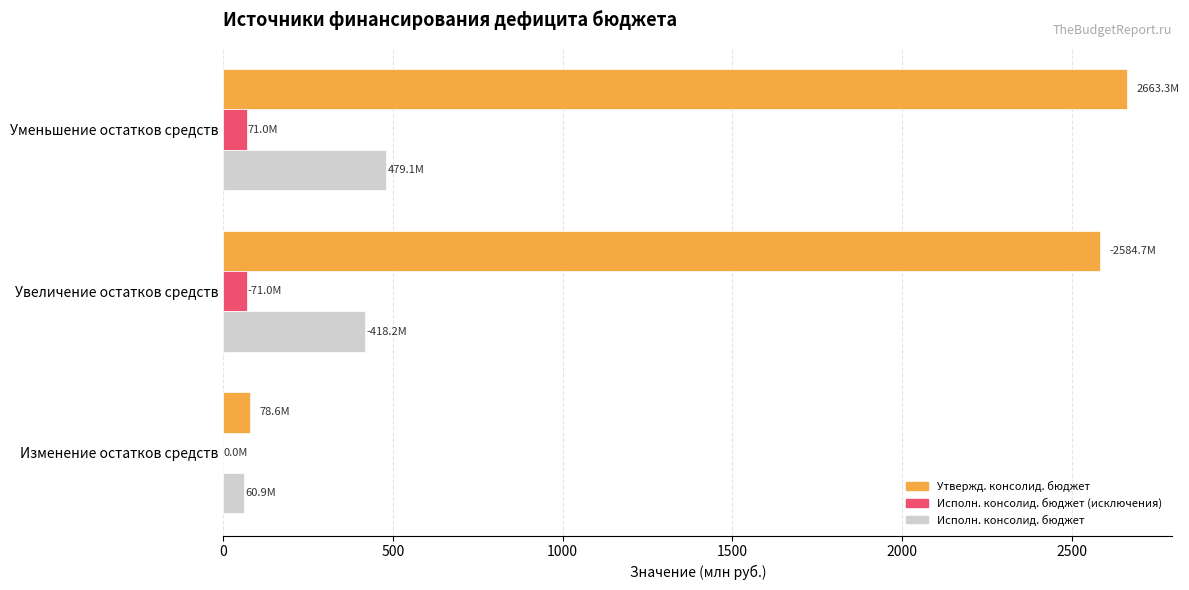

What is the sum of all Исполн. консолид. бюджет values?

958.2